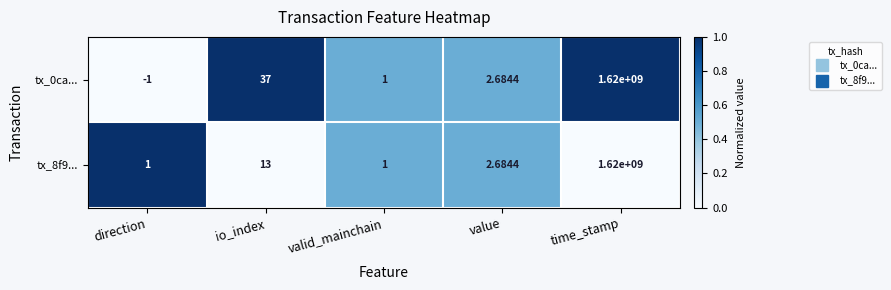

At which category is the sum across all series the highest?

time_stamp